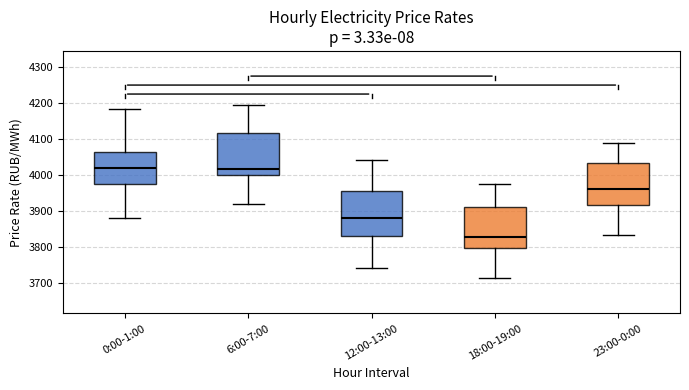

Which box's median line is the lowest?

18:00-19:00